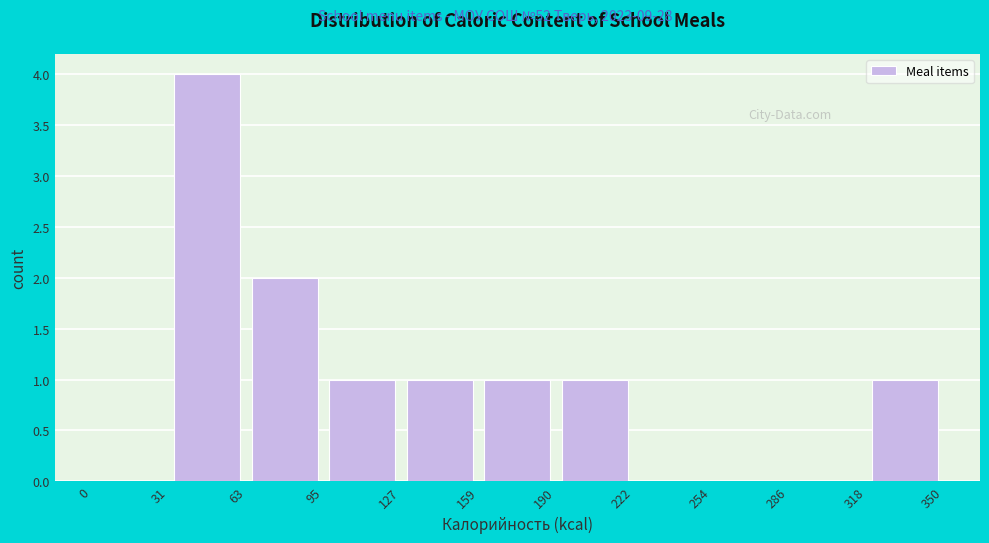

What is the height of the bar covering 127 to 159 on the x-axis? The values are not printed on the chart, so give them approximately, as read against the axis.

1